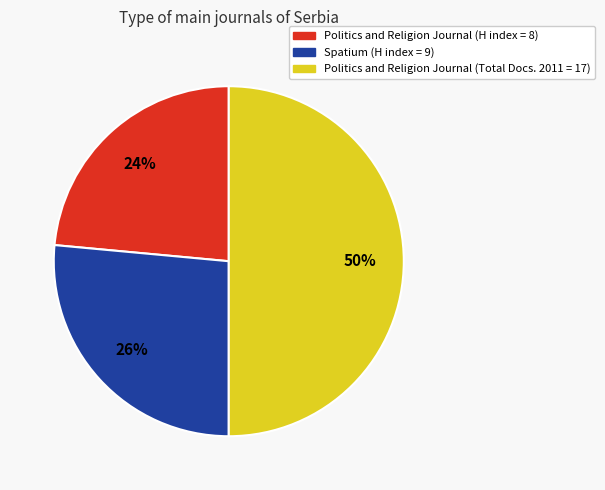

To the nearest percent, what is the difference between the largest and smallest slice percentages?

26%